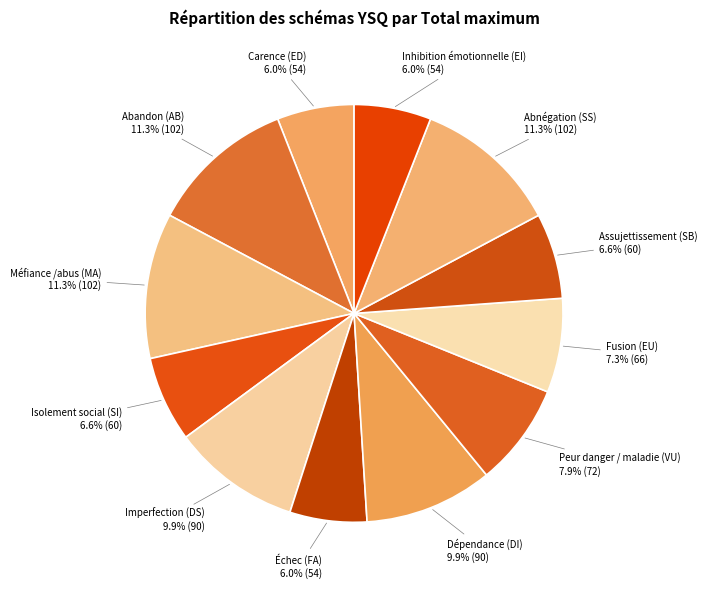

Is the sum of Méfiance /abus (MA) and Inhibition émotionnelle (EI) greater than half?

No